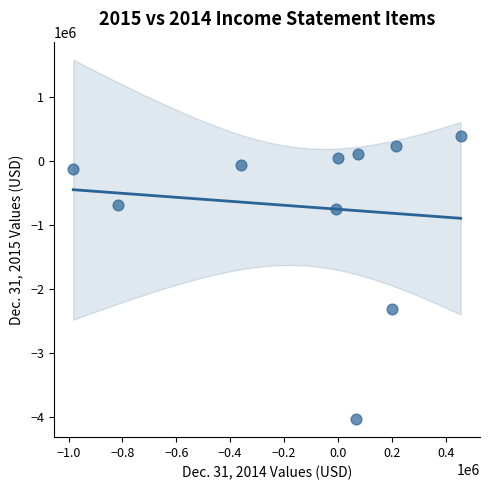

What is the range of Y values (max minus min)?

4424990